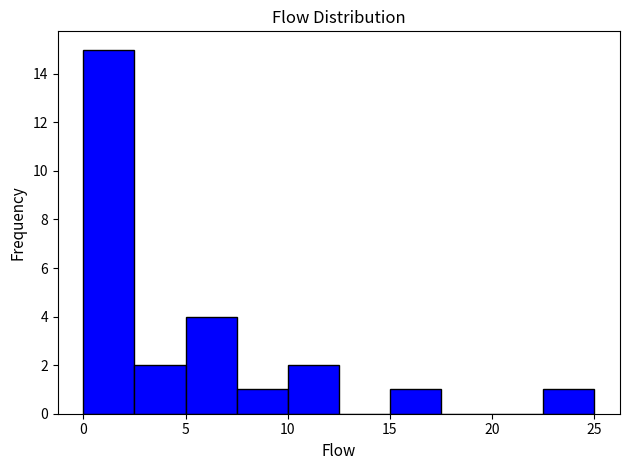

Reading left to right, transcribe this chart: for each bar, give the range it covers on the x-axis and its height. The values are not printed on the chart, so give them approximately, as read against the axis.

0.0 to 2.5: 15
2.5 to 5.0: 2
5.0 to 7.5: 4
7.5 to 10.0: 1
10.0 to 12.5: 2
12.5 to 15.0: 0
15.0 to 17.5: 1
17.5 to 20.0: 0
20.0 to 22.5: 0
22.5 to 25.0: 1